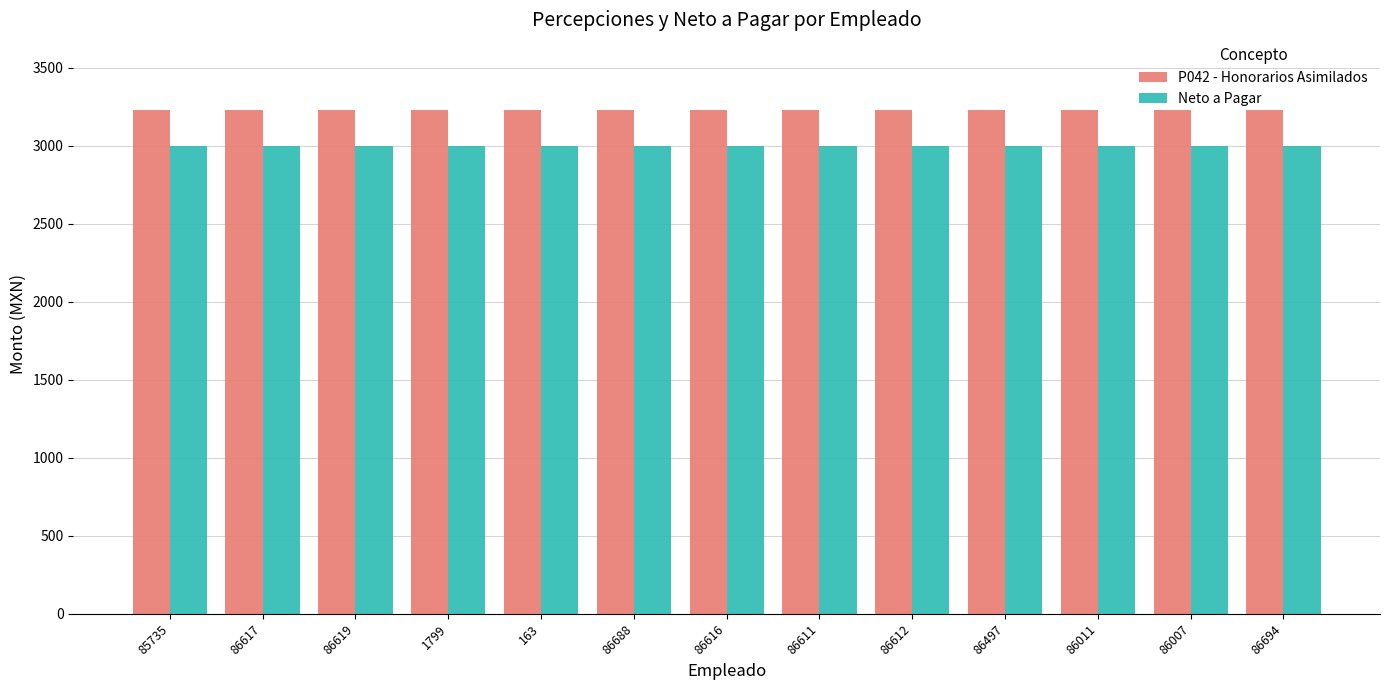

Reading left to right, list all the values displayed in this chart.

P042 - Honorarios Asimilados: 85735=3230.0	86617=3230.0	86619=3230.0	1799=3230.0	163=3230.0	86688=3230.0	86616=3230.0	86611=3230.0	86612=3230.0	86497=3230.0	86011=3230.0	86007=3230.0	86694=3230.0
Neto a Pagar: 85735=3000.0	86617=3000.0	86619=3000.0	1799=3000.0	163=3000.0	86688=3000.0	86616=3000.0	86611=3000.0	86612=3000.0	86497=3000.0	86011=3000.0	86007=3000.0	86694=3000.0